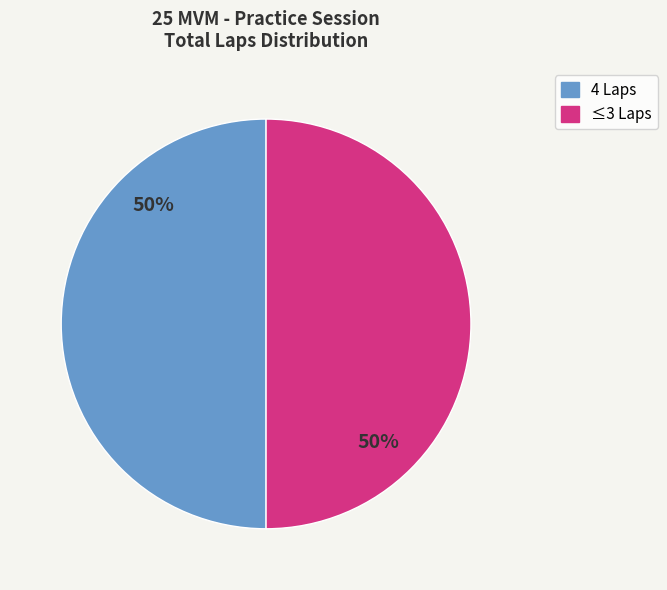

How many slices are in this pie chart?

2